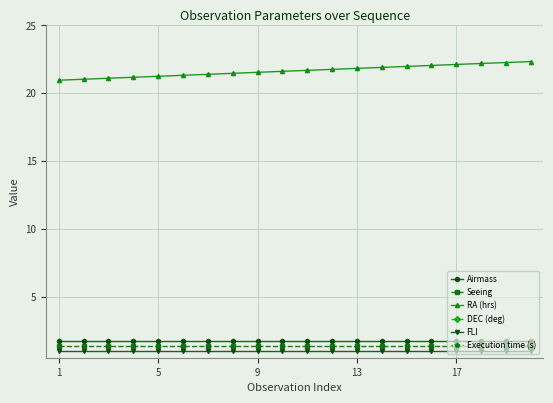

True or false: DEC (deg) and FLI intersect in this chart.

False